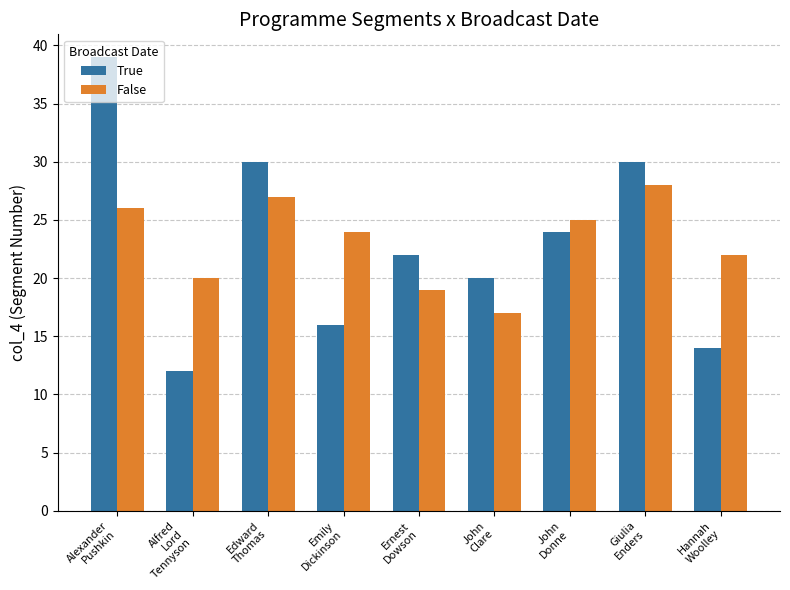

What is the approximate value of True at John
Clare?

20